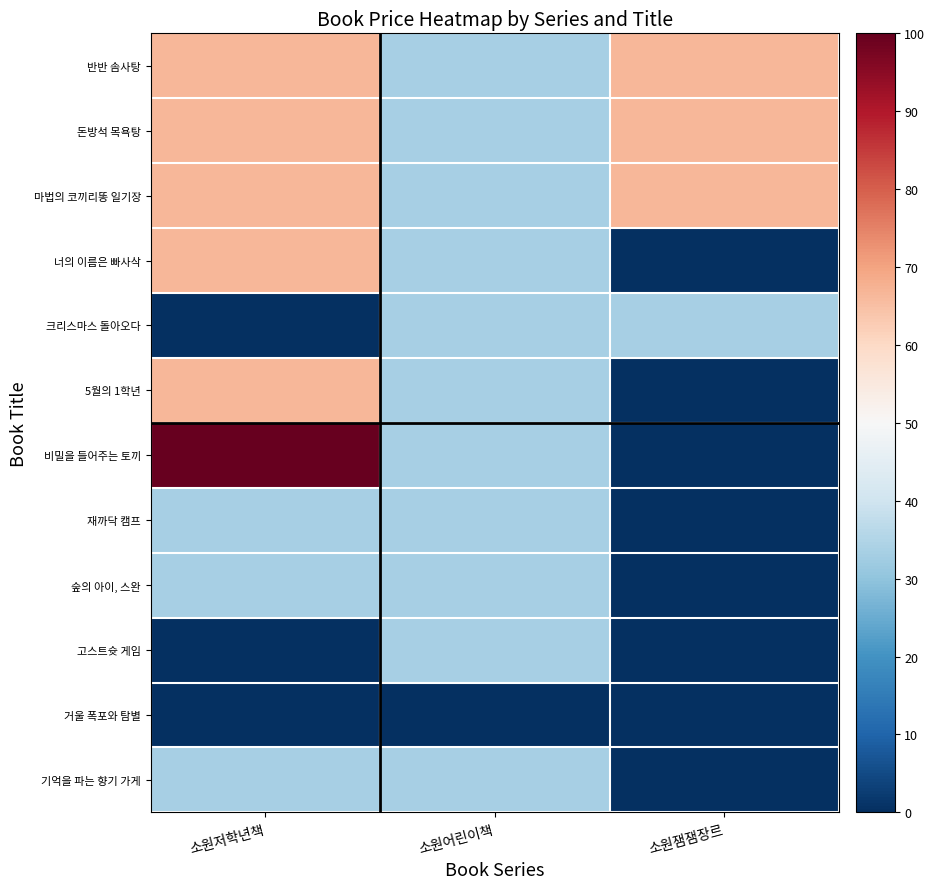

Which category has the lowest value across all series?

소원잼잼장르